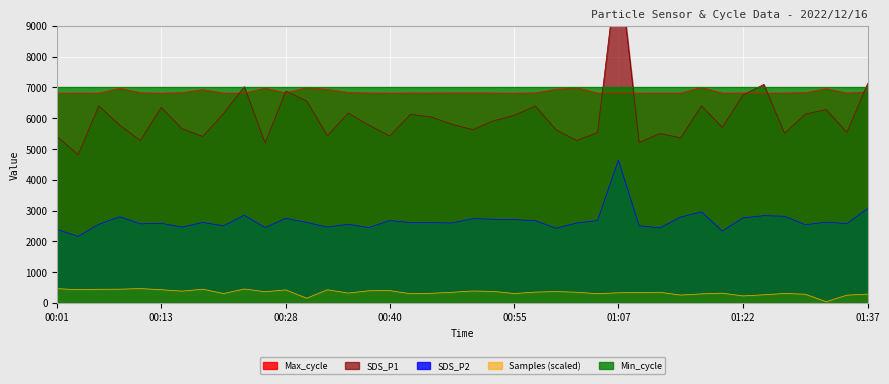

What is the sum of all SDS_P1 values?

241998.0